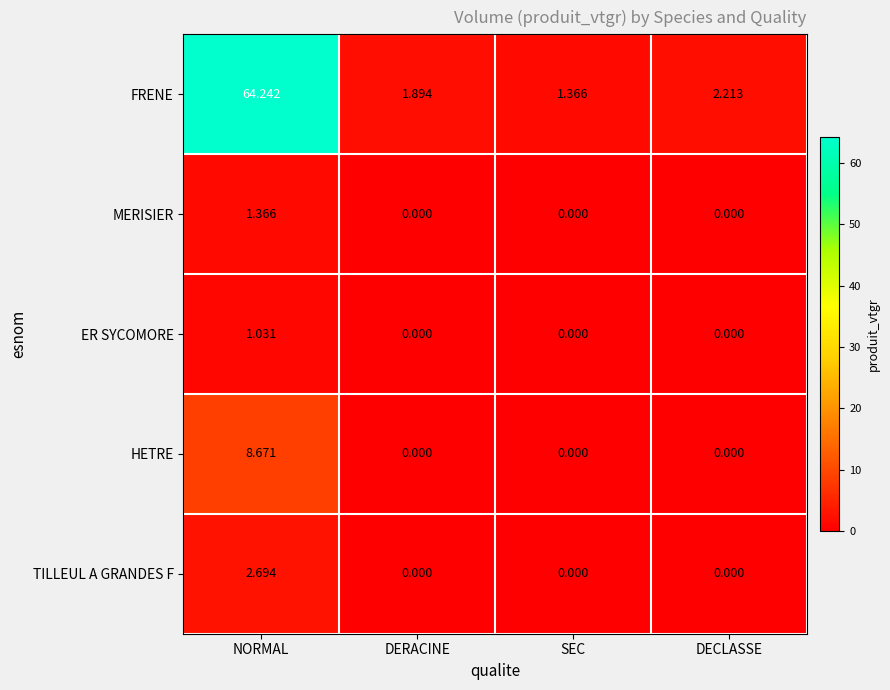

Count the number of categories in the chart.

4